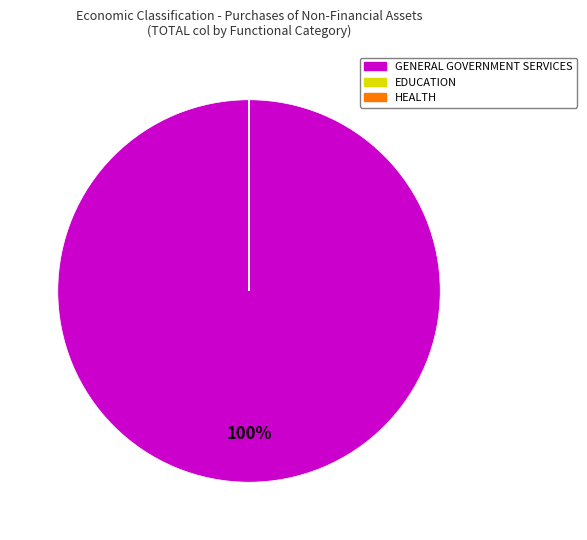

Is there a majority slice in this chart?

Yes